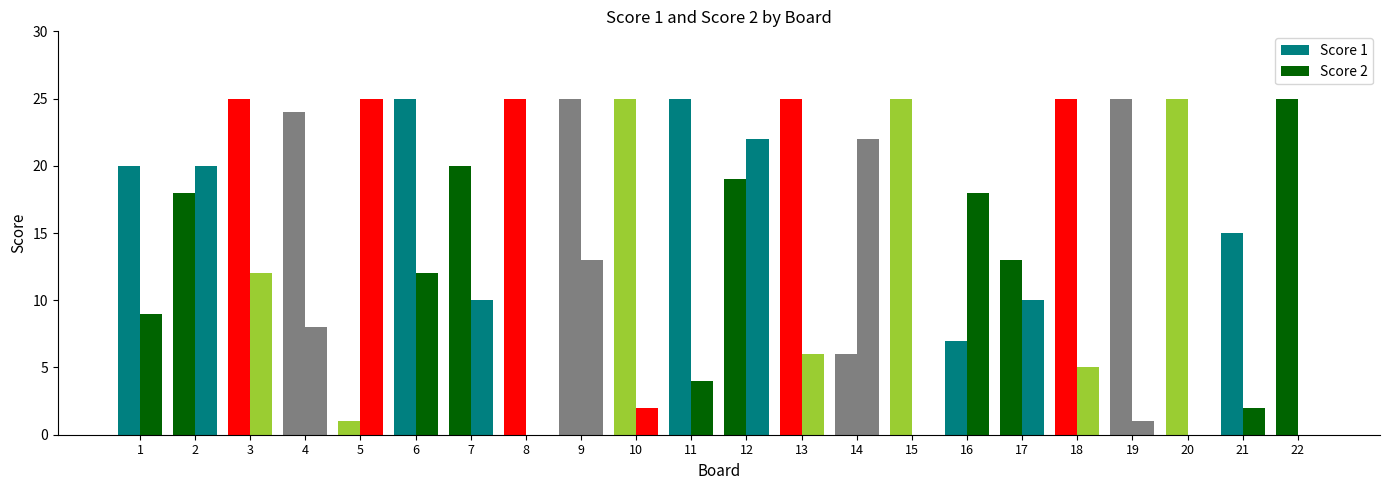

Are the bars horizontal?

No